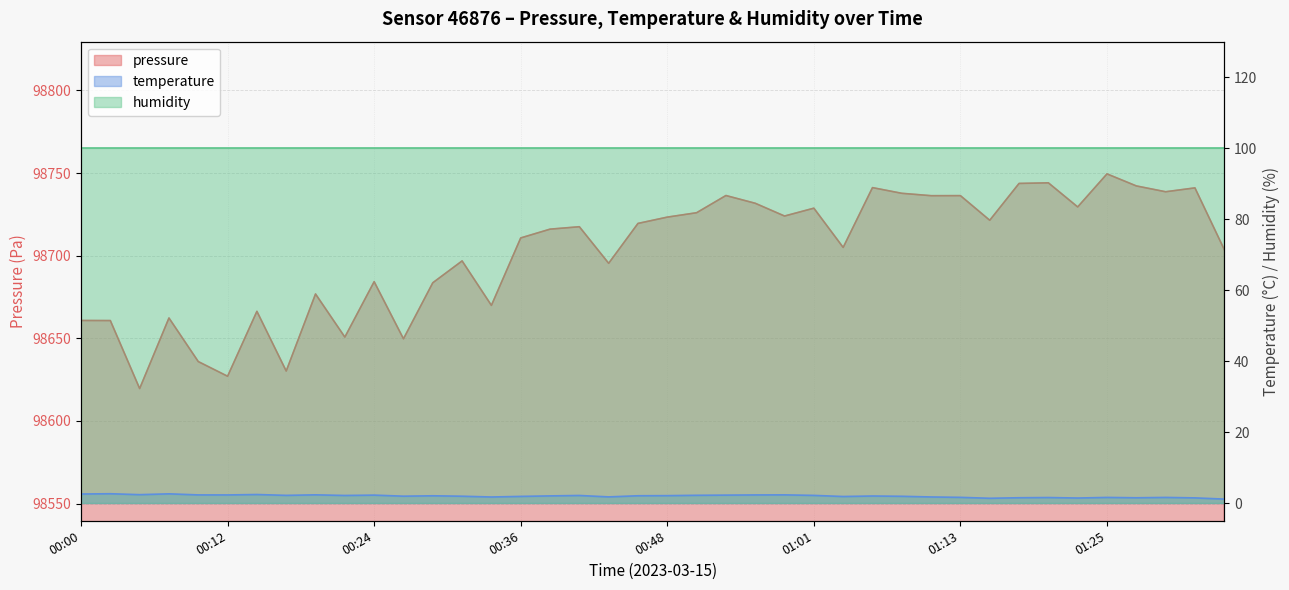

True or false: temperature and pressure cross at least once.

False